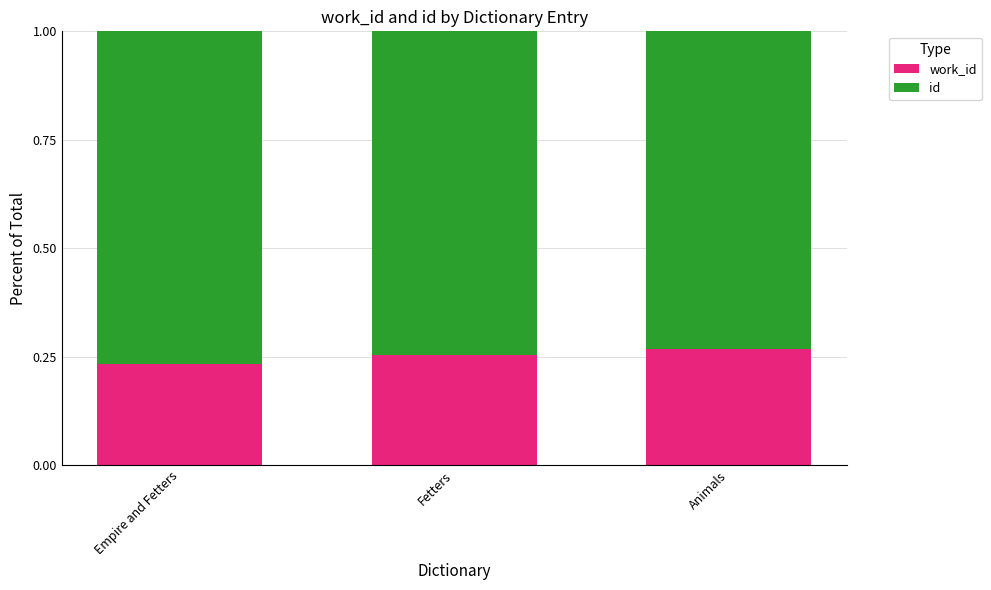

What is the total value across all series at Empire and Fetters?

1.0